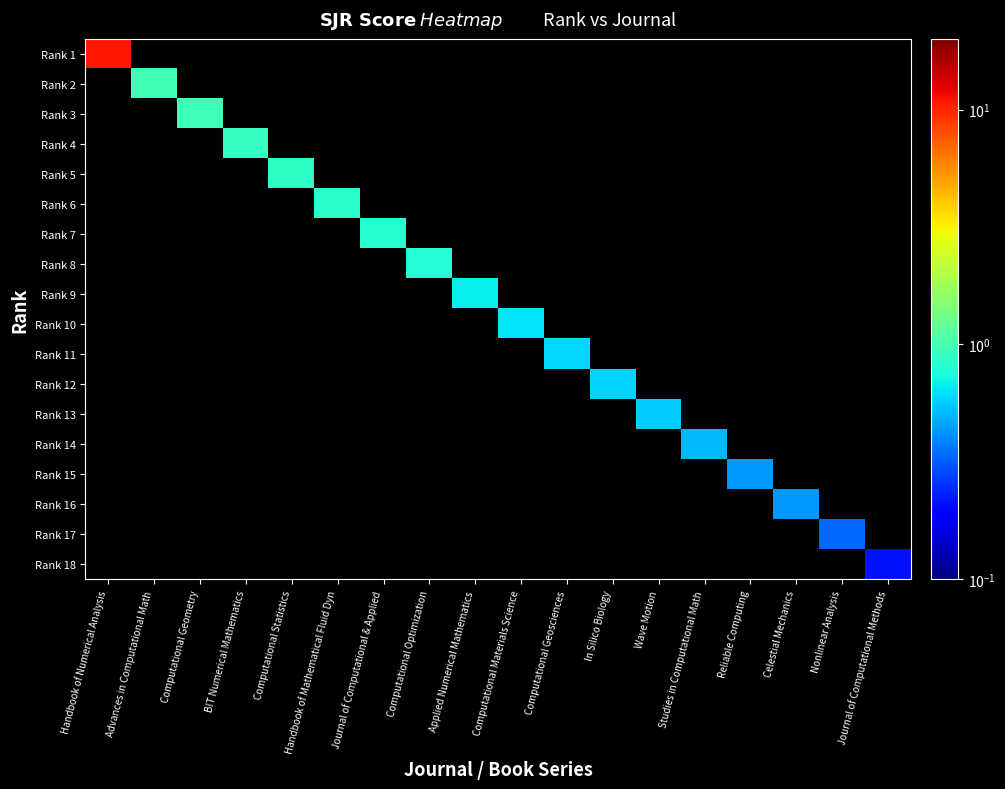

Which series has the largest range (max minus min)?

Rank 1